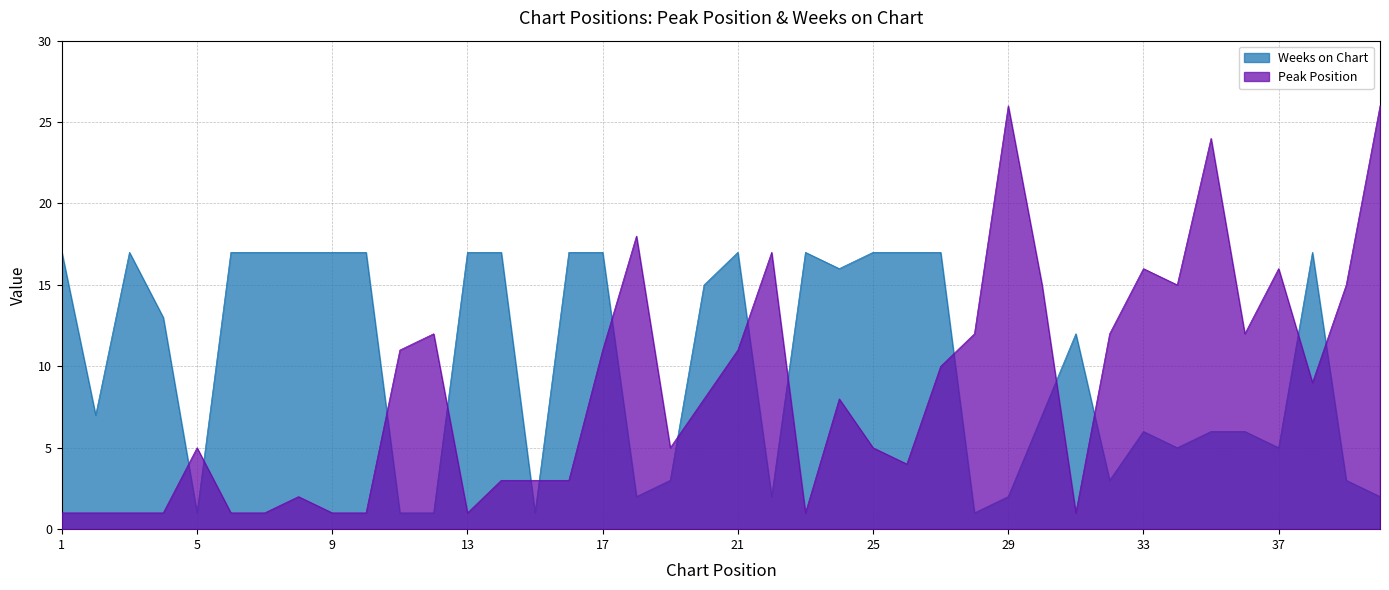

Which series has the largest total across all categories?

Weeks on Chart